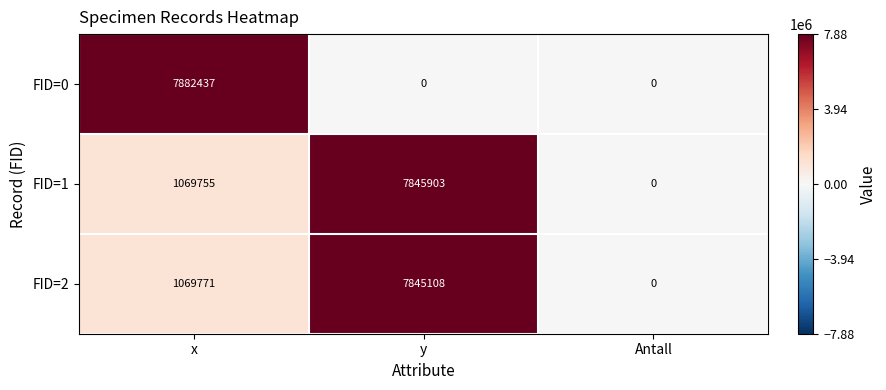

Rank the series at x from highest to lowest value.

FID=0, FID=2, FID=1